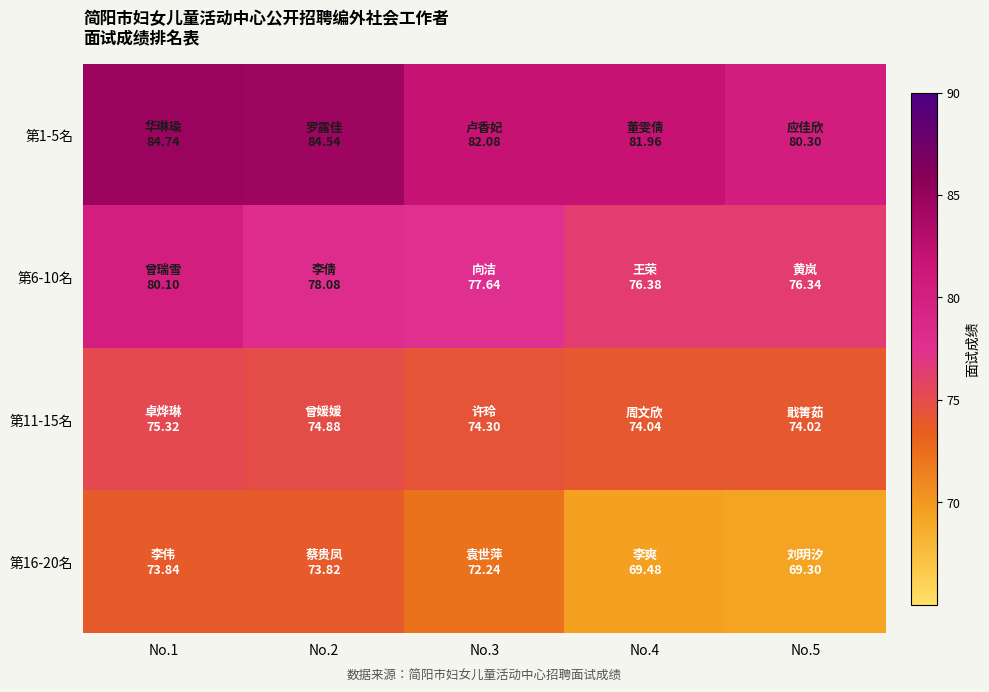

Which category has the highest value across all series?

No.1